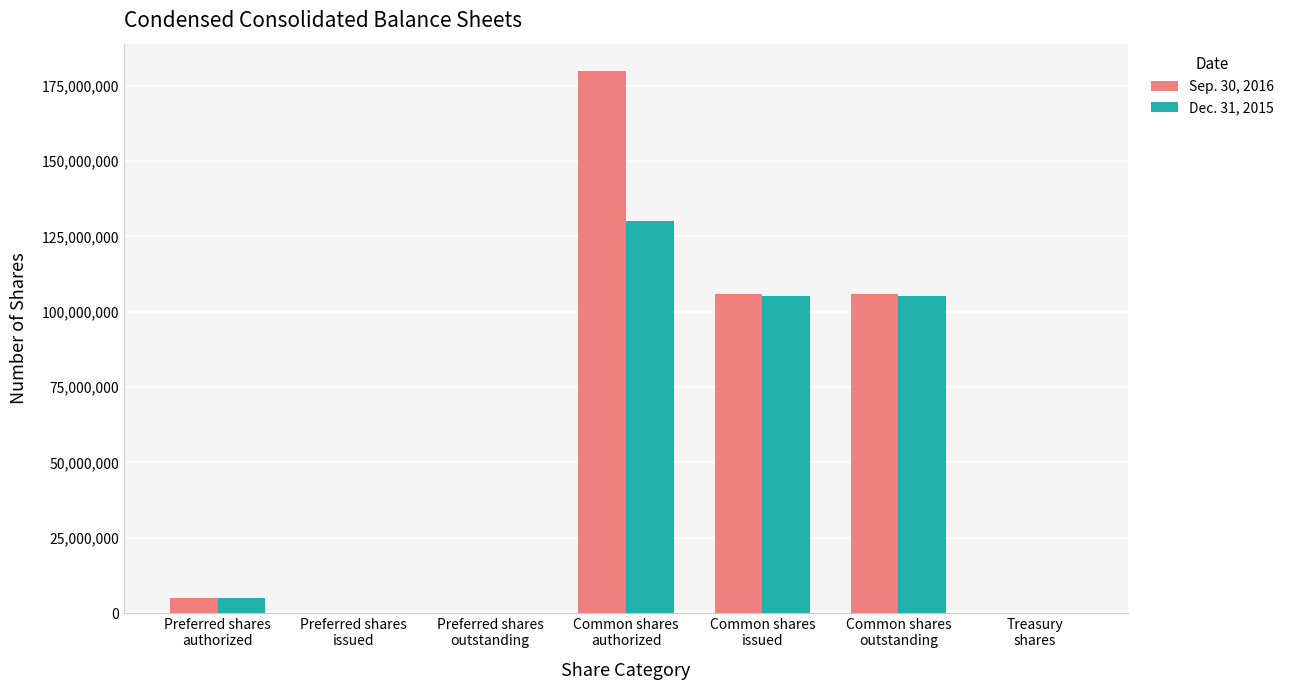

How many data points does each series have?

7